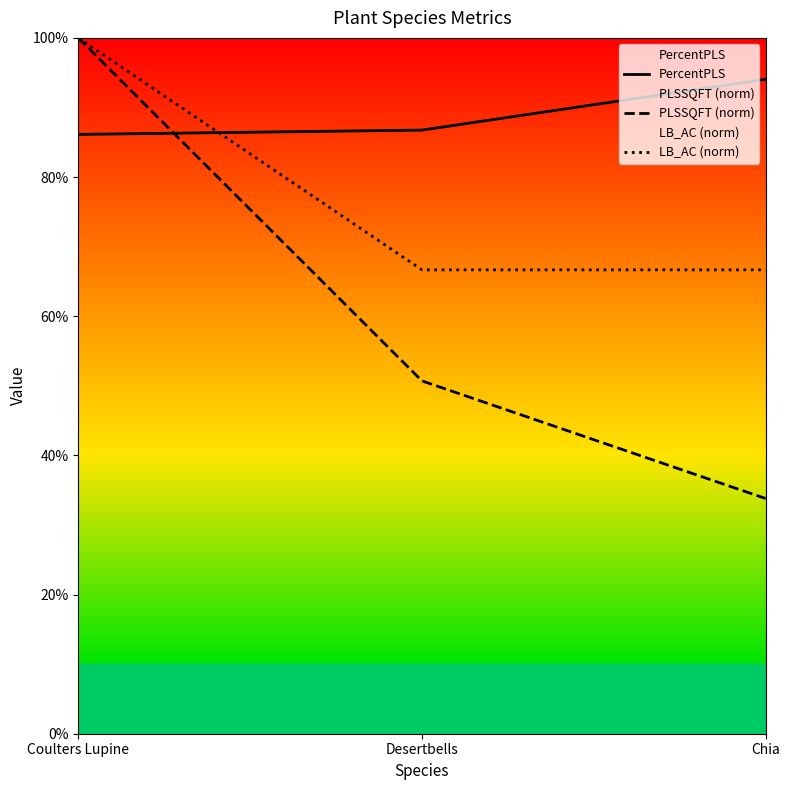

Reading left to right, transcribe all the data shown in this chart.

PercentPLS: 86.1	86.8	94.0
PLSSQFT (norm): 100.0	50.7	33.8
LB_AC (norm): 100.0	66.7	66.7